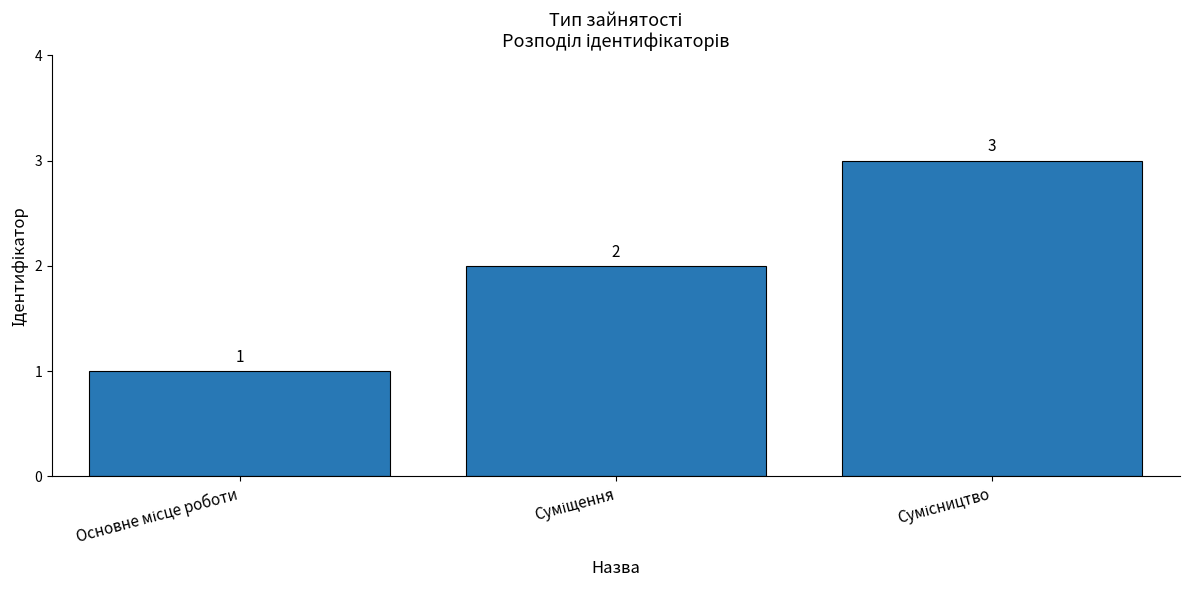

What is the maximum value shown in the chart?

3